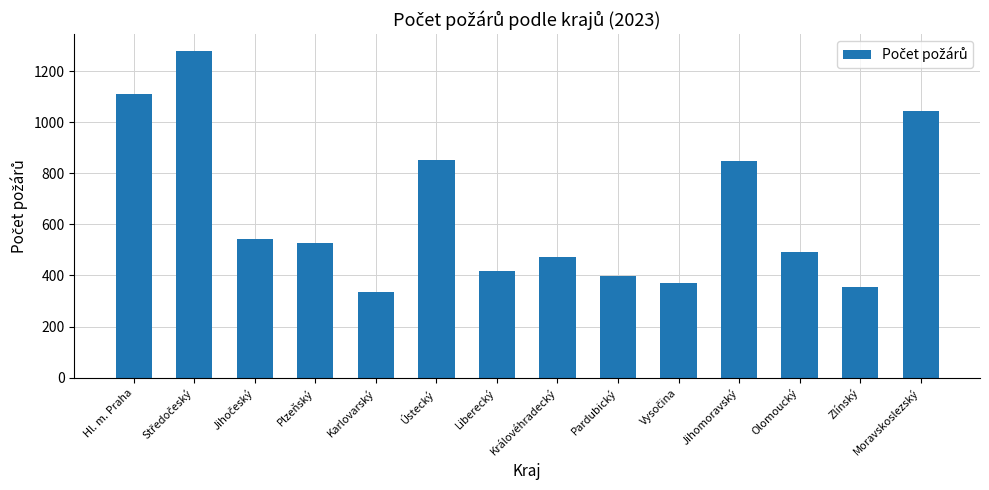

What is the label of the 7th bar from the right?

Královéhradecký